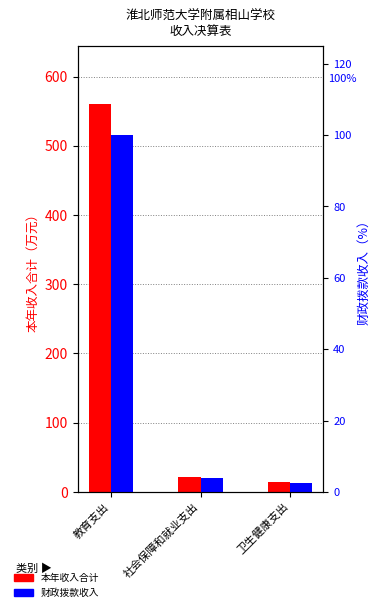

Count the number of categories in the chart.

3